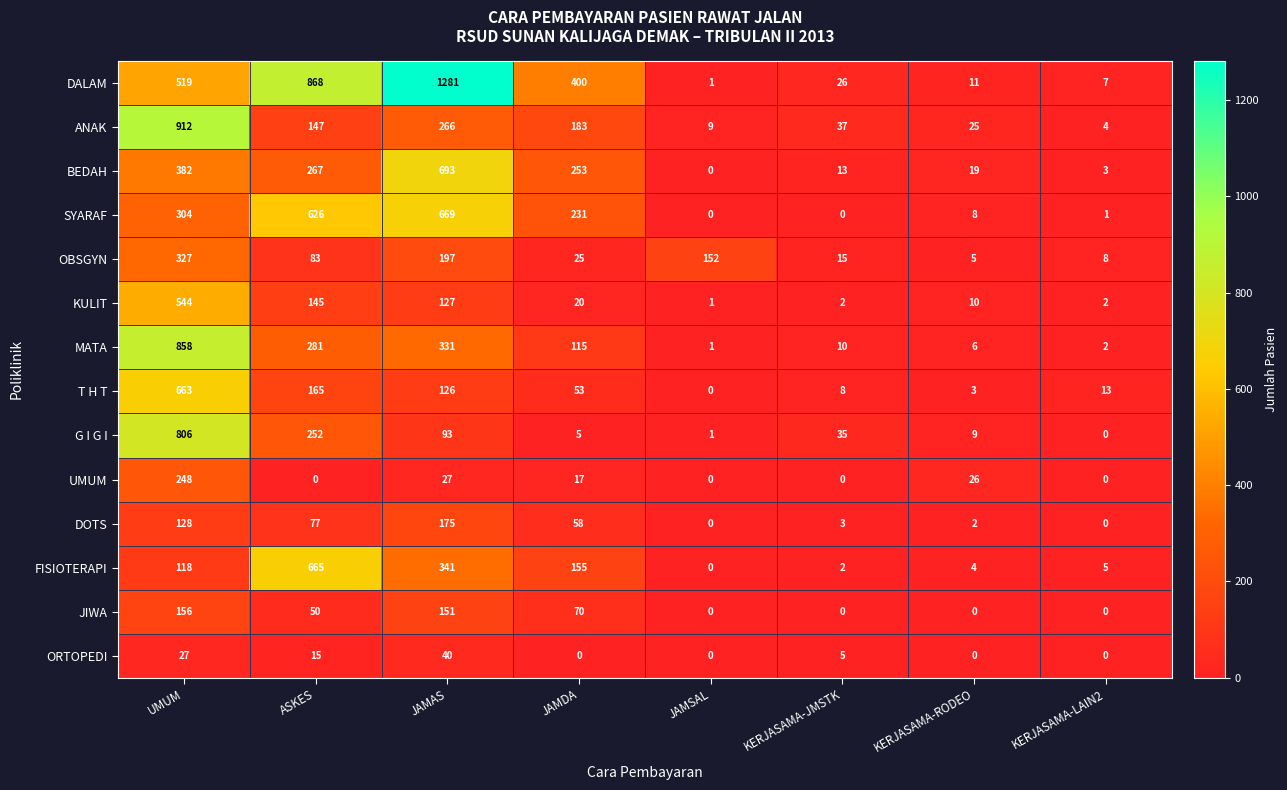

The value of T H T at ASKES is 240. True or false?

False